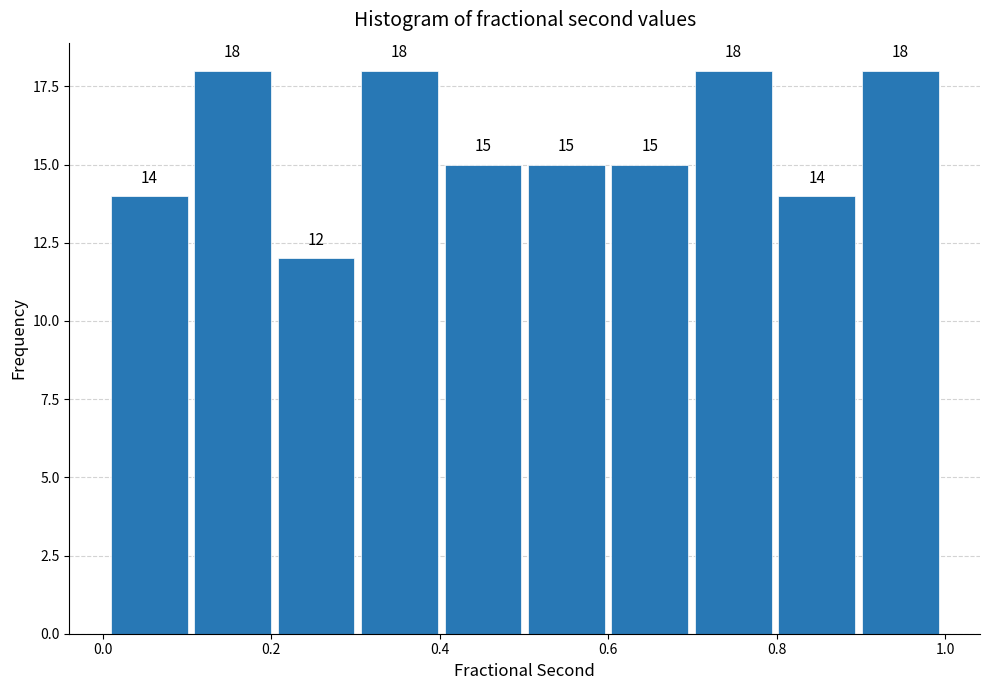

Reading left to right, transcribe this chart: for each bar, give the range it covers on the x-axis and its height. The bar edges are not printed on the chart, so give them approximately, as read against the axis.

0.0 to 0.1: 14
0.1 to 0.2: 18
0.2 to 0.3: 12
0.3 to 0.4: 18
0.4 to 0.5: 15
0.5 to 0.6: 15
0.6 to 0.7: 15
0.7 to 0.8: 18
0.8 to 0.9: 14
0.9 to 1.0: 18